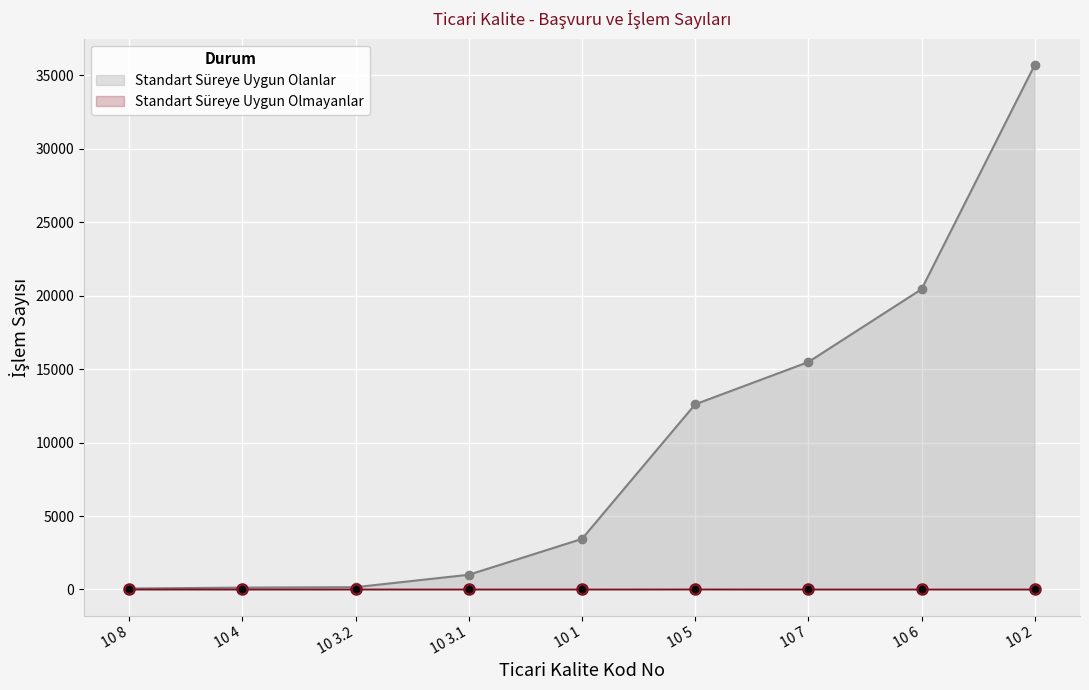

Which series has the largest Y range (max minus min)?

Standart Süreye Uygun Olanlar